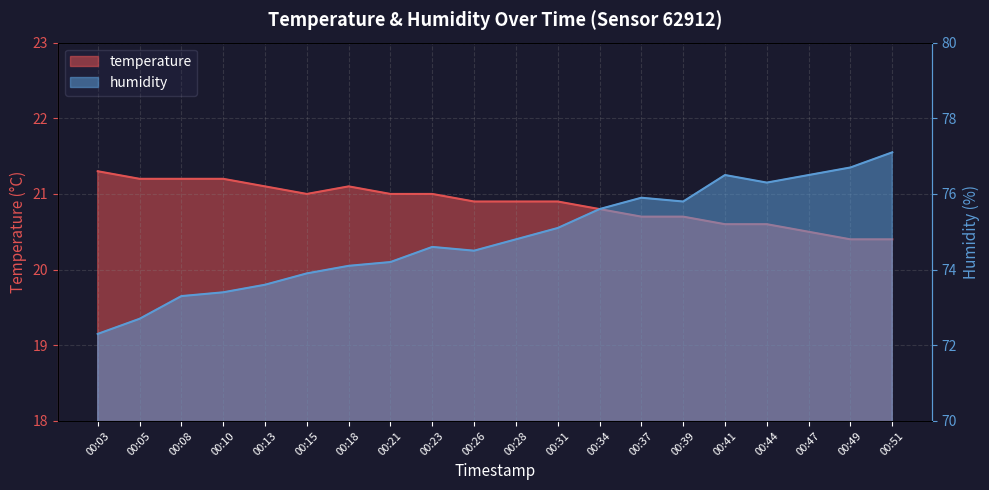

Rank the series by their average value, from lowest to highest.

temperature, humidity